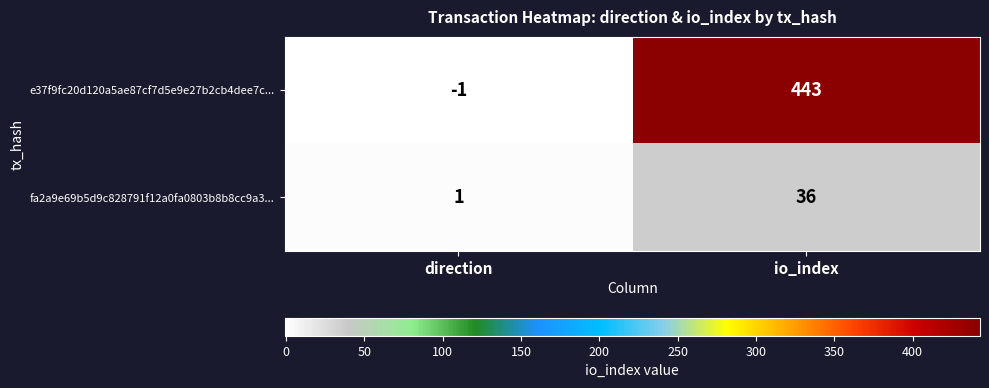

What is the maximum value for e37f9fc20d120a5ae87cf7d5e9e27b2cb4dee7c...?

443